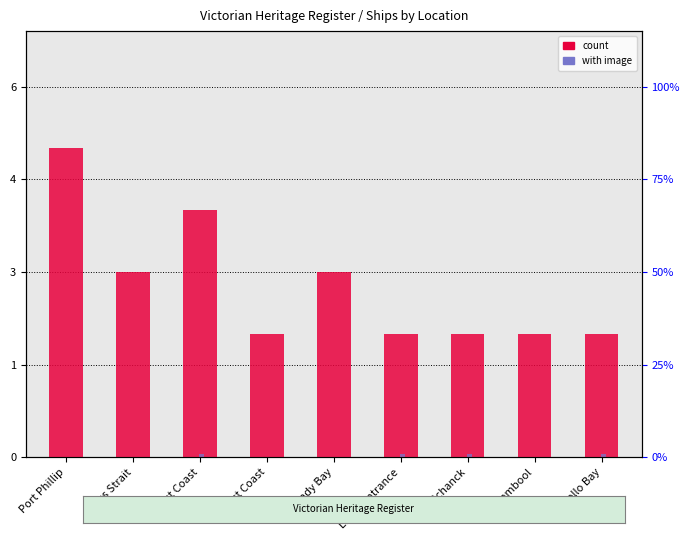

At which label is count closest to 3?

Bass Strait